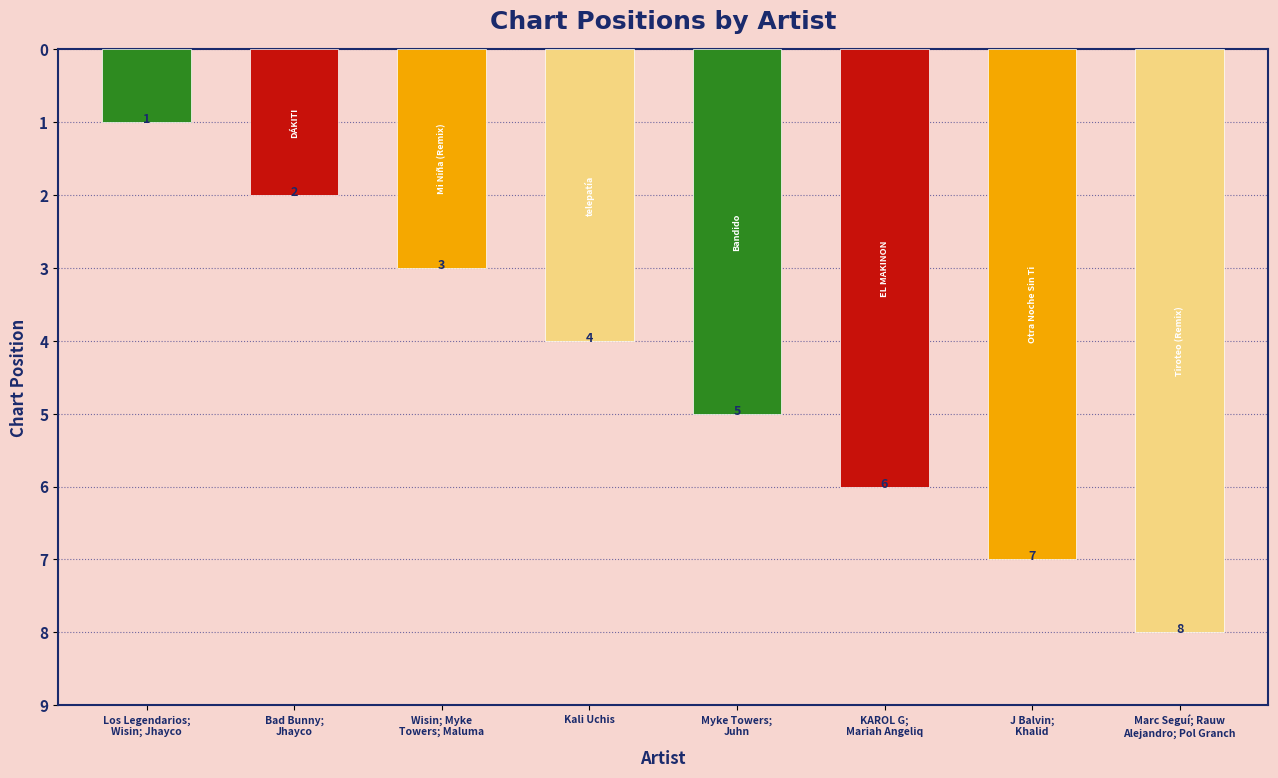

What position from the left is Wisin; Myke
Towers; Maluma?

3